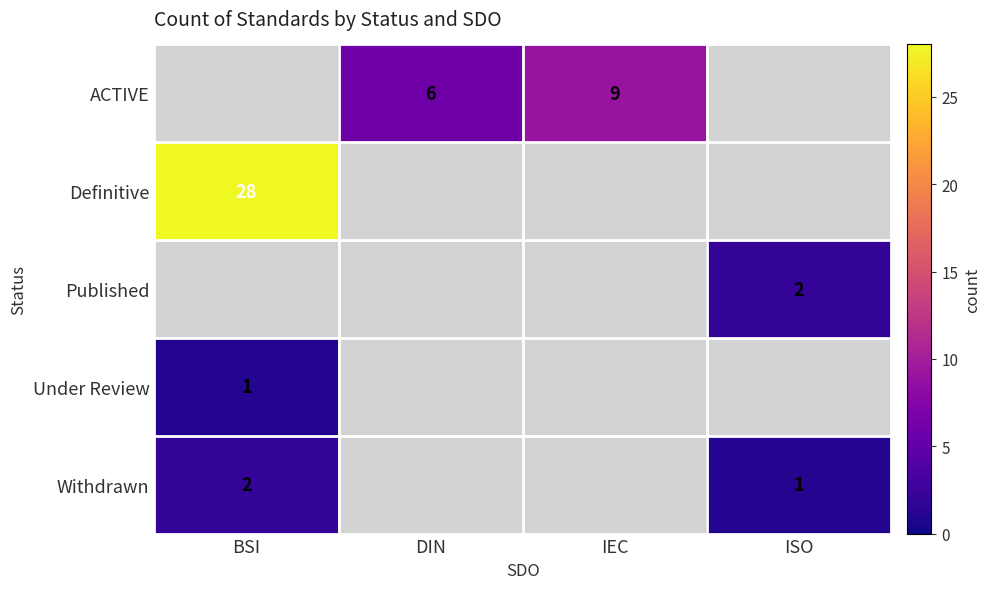

What is the sum of the Withdrawn values at BSI and ISO?

3